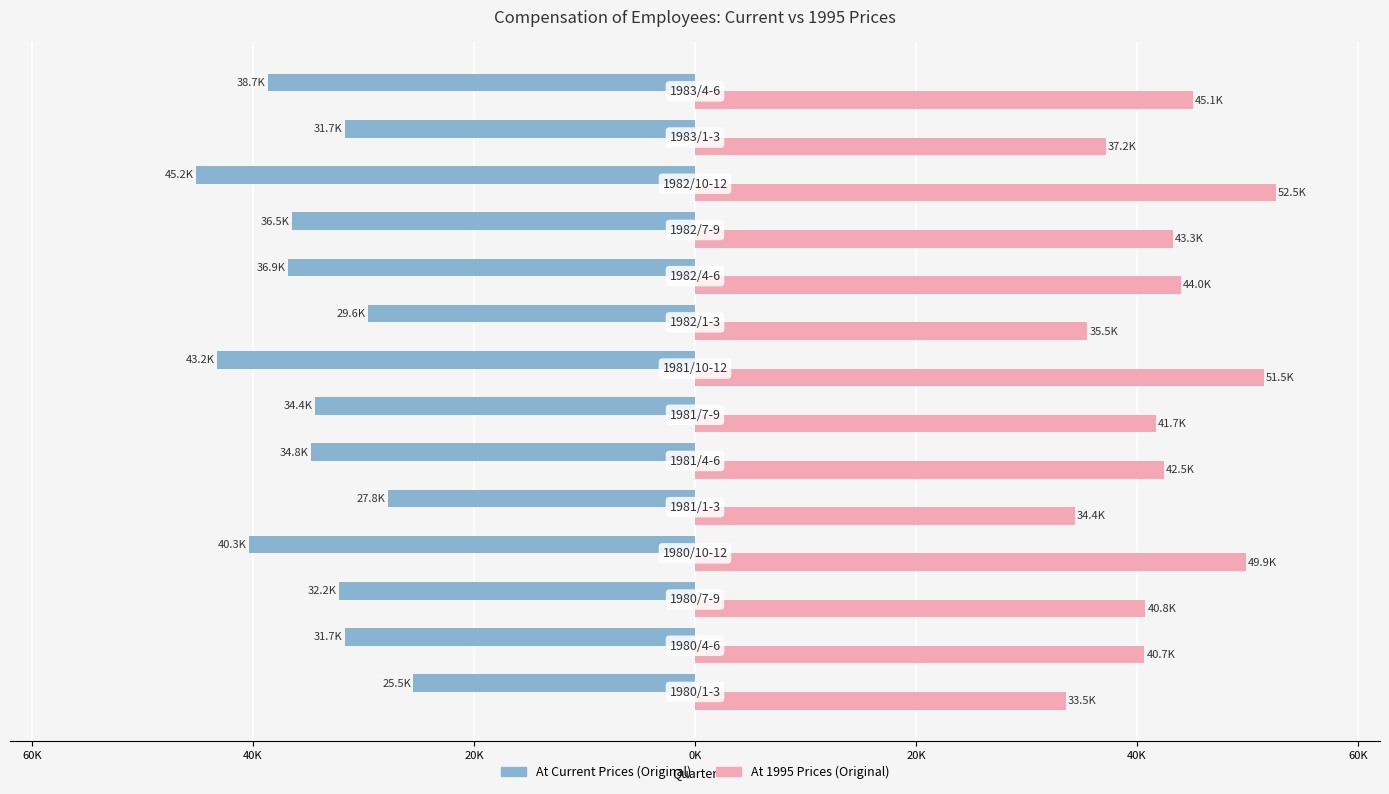

What are all the series names shown in the legend?

At Current Prices (Original), At 1995 Prices (Original)